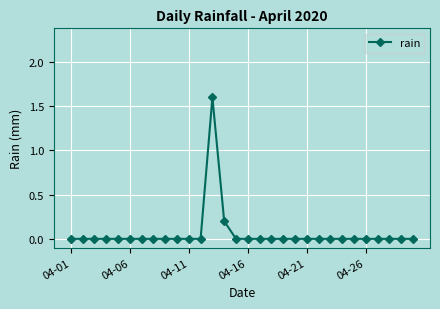

Count the number of data series in this chart.

1